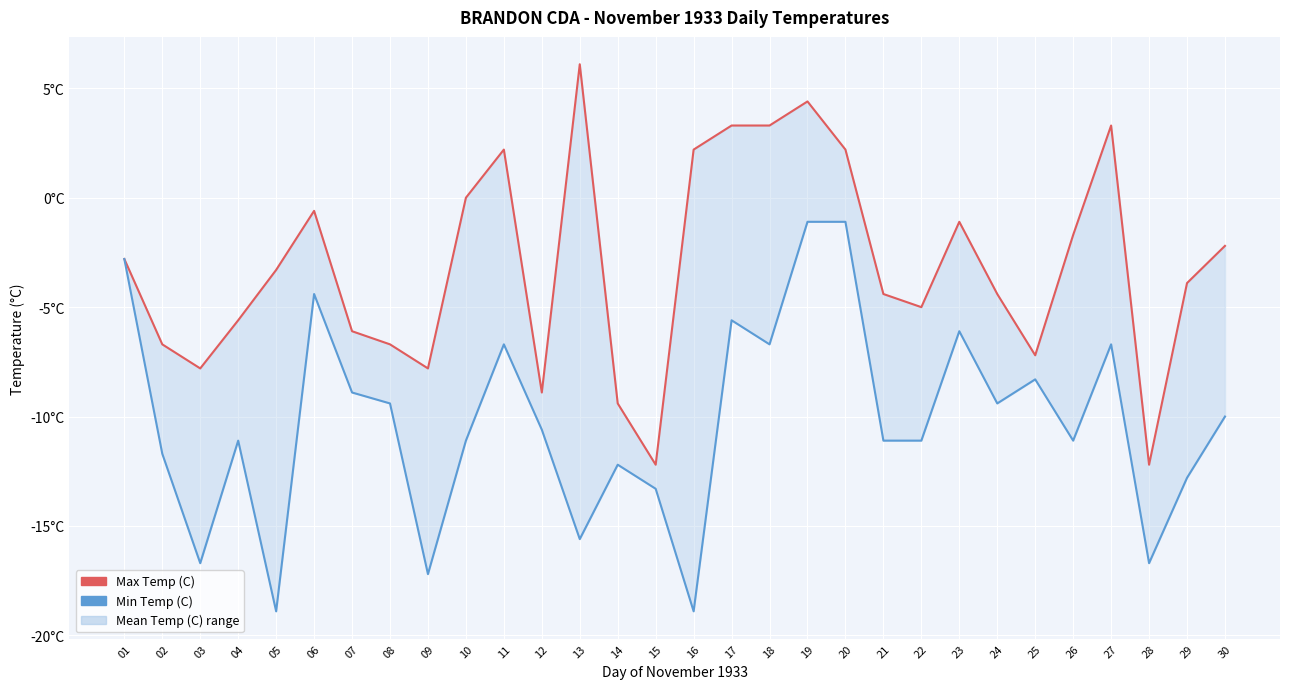

List the series in order of their peak value, highest first.

Max Temp (C), Min Temp (C)